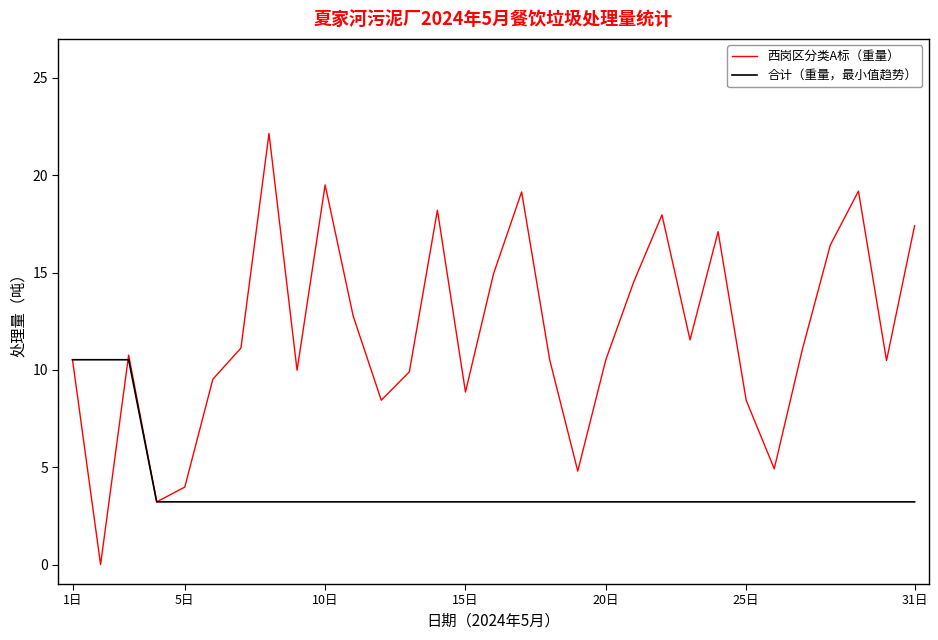

List the series in order of their peak value, highest first.

西岗区分类A标（重量）, 合计（重量，最小值趋势）